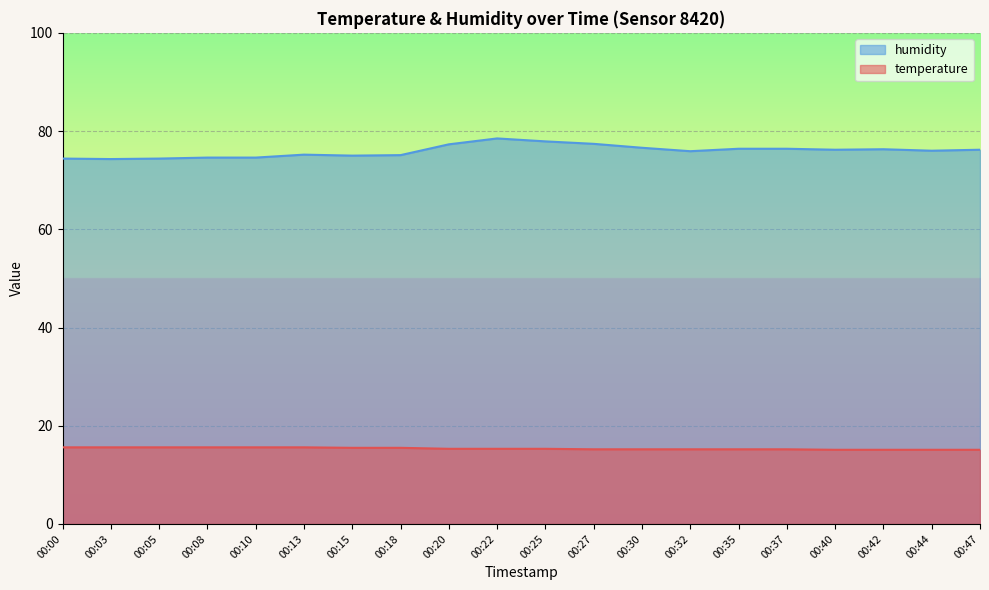

True or false: temperature and humidity cross at least once.

False